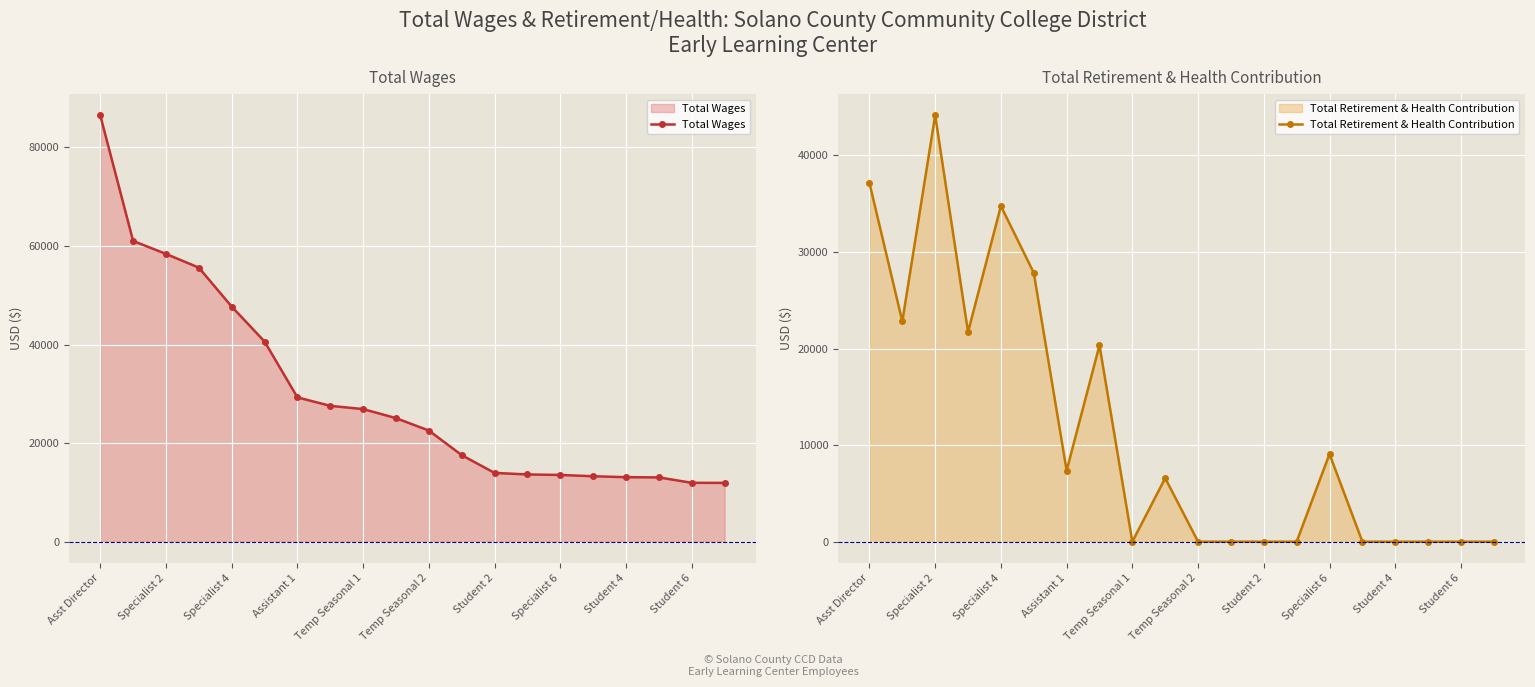

Read the Total Retirement & Health Contribution value at Specialist 6.

9075